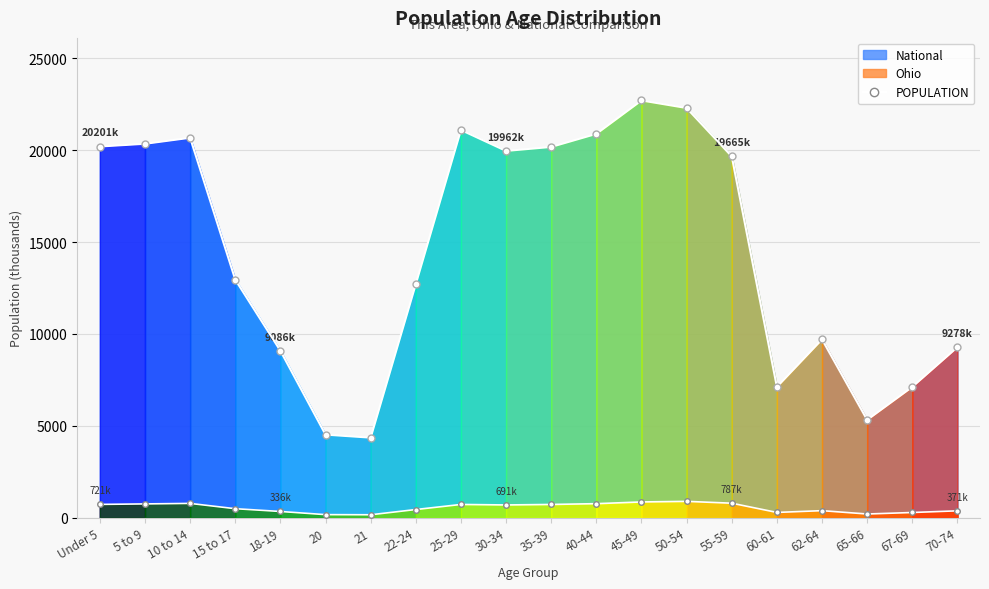

What is the difference between the maximum and minimum values in the National (line) series?

18354.3